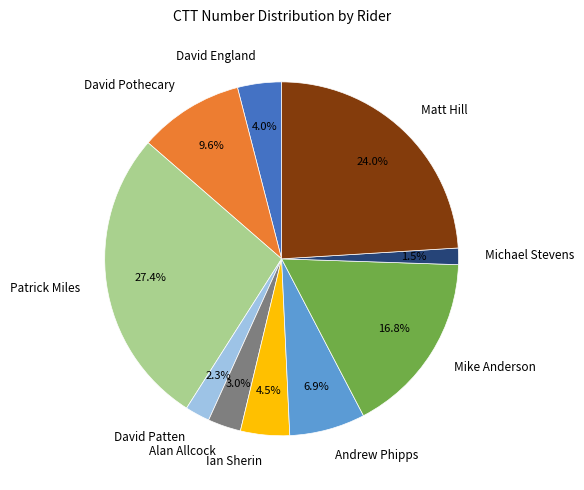

Is there a majority slice in this chart?

No